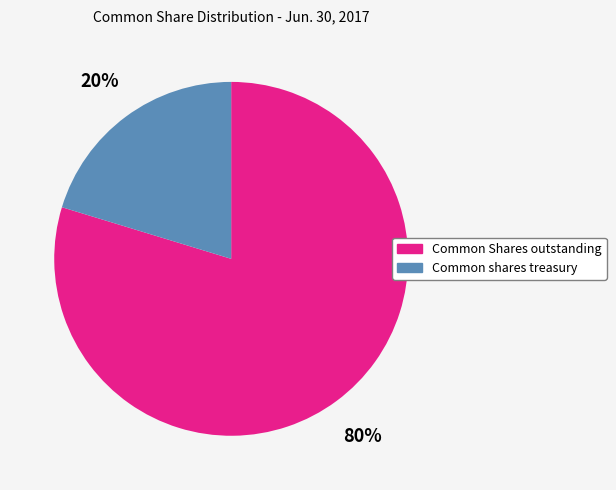

Which slice is the smallest?

Common shares treasury